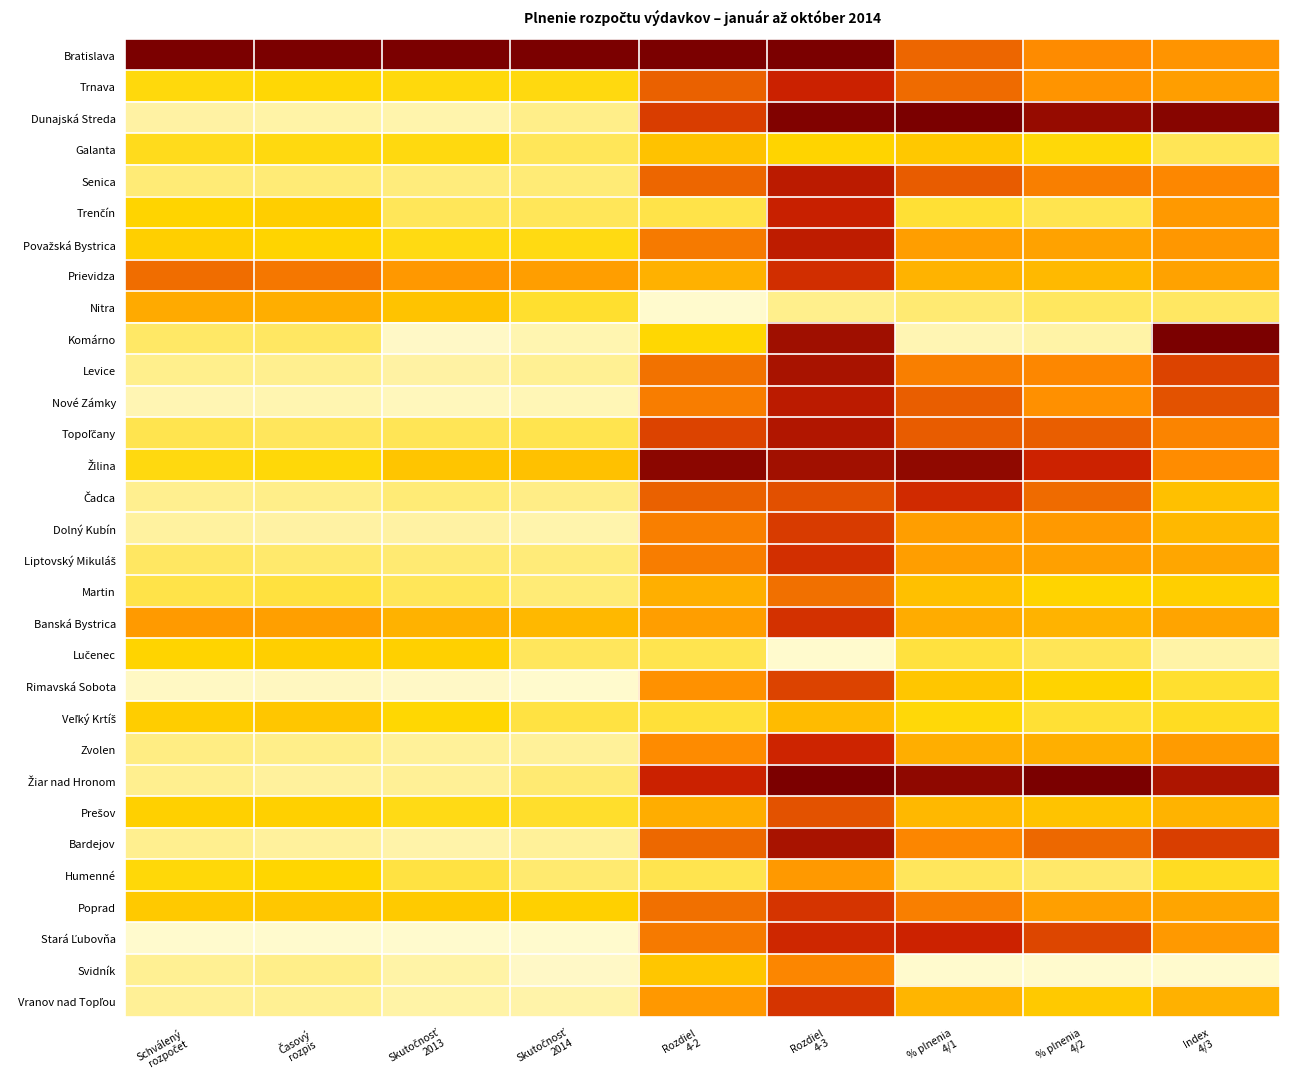

At which category is the sum across all series the highest?

Rozdiel
4-3